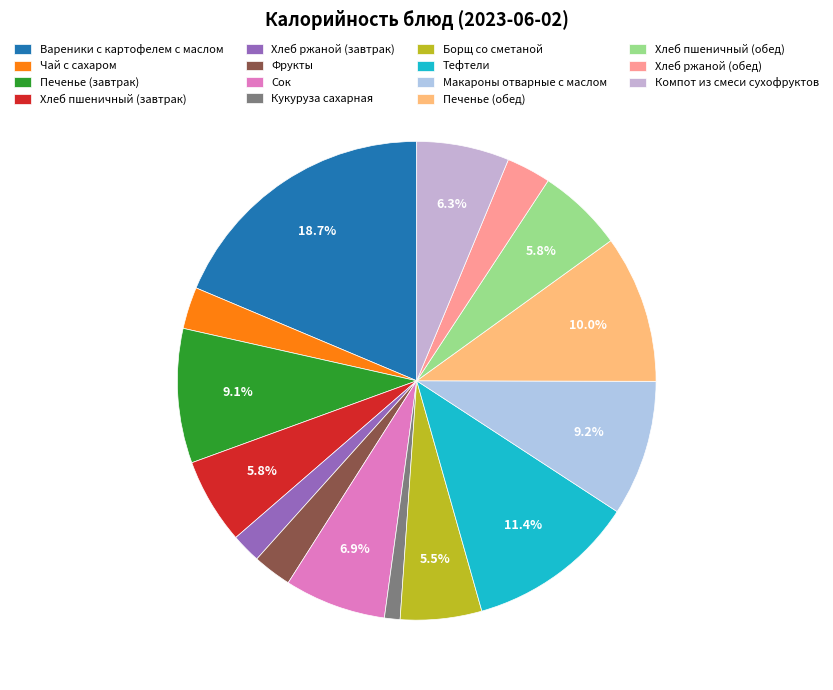

Is there a majority slice in this chart?

No